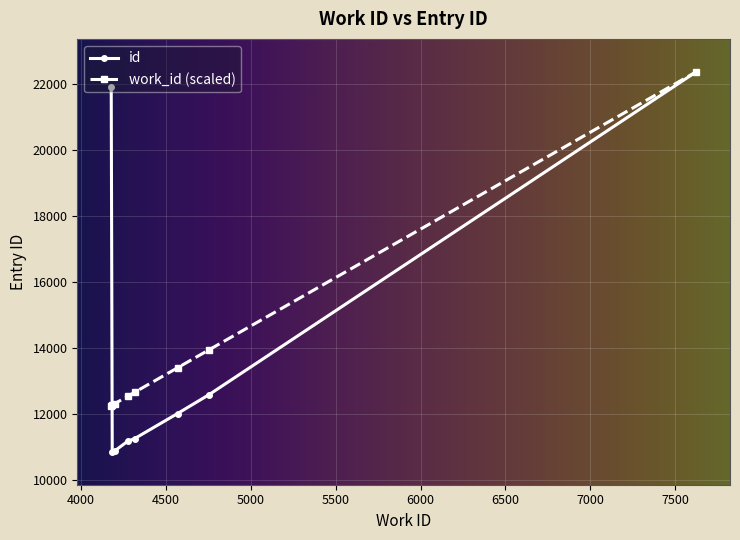

True or false: work_id (scaled) has more than 2 interior local peaks.

False